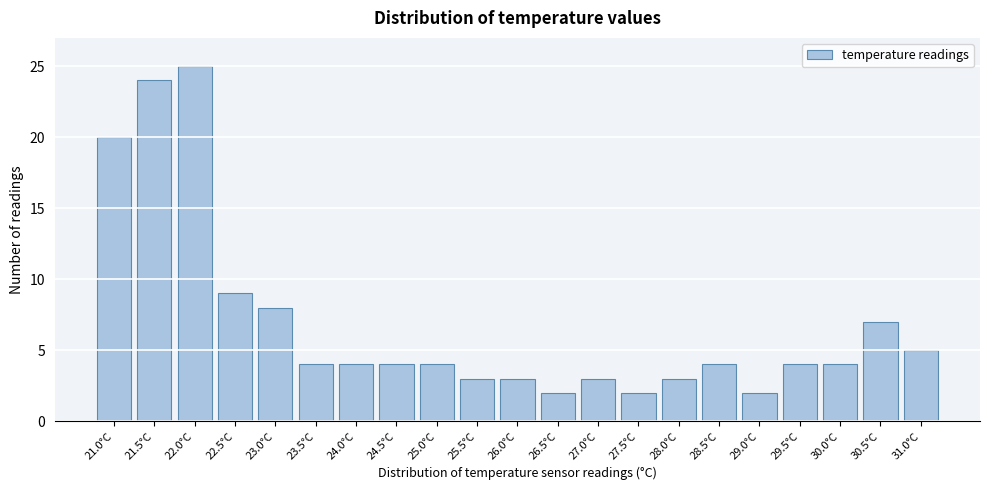

Reading left to right, transcribe all the data shown in this chart.

21.0°C=20	21.5°C=24	22.0°C=25	22.5°C=9	23.0°C=8	23.5°C=4	24.0°C=4	24.5°C=4	25.0°C=4	25.5°C=3	26.0°C=3	26.5°C=2	27.0°C=3	27.5°C=2	28.0°C=3	28.5°C=4	29.0°C=2	29.5°C=4	30.0°C=4	30.5°C=7	31.0°C=5